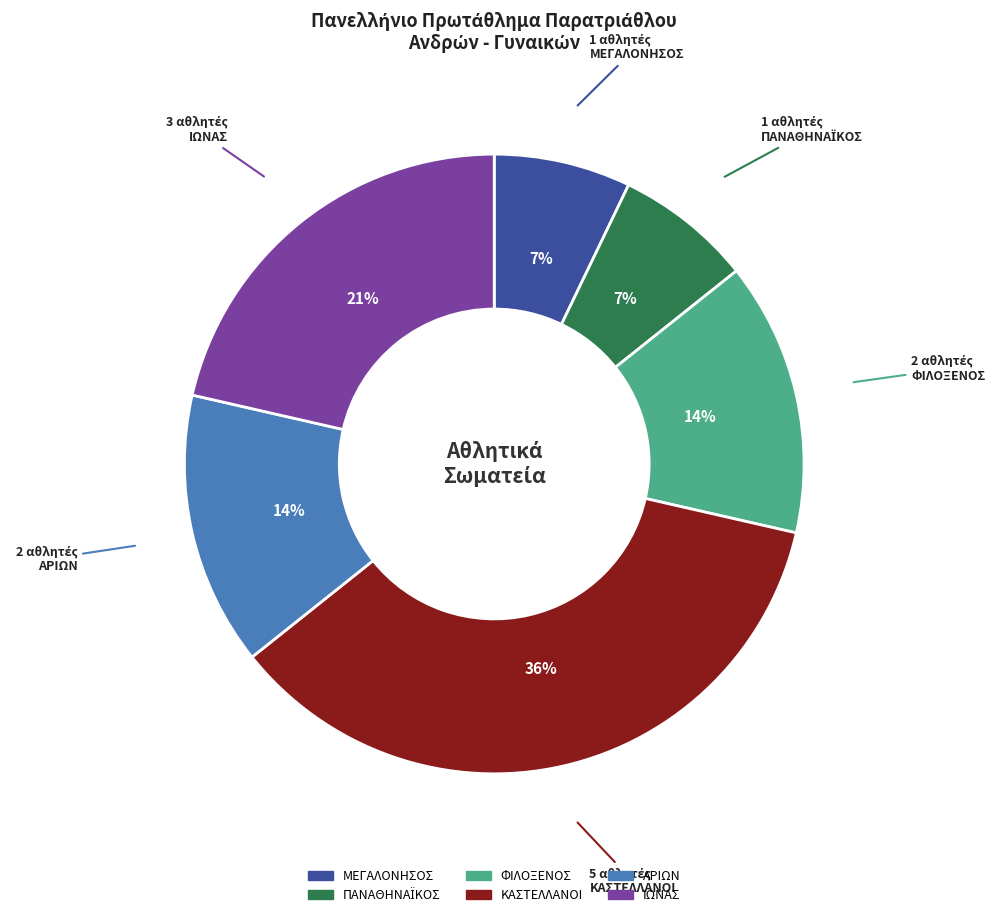

Does any single category account for the majority?

No